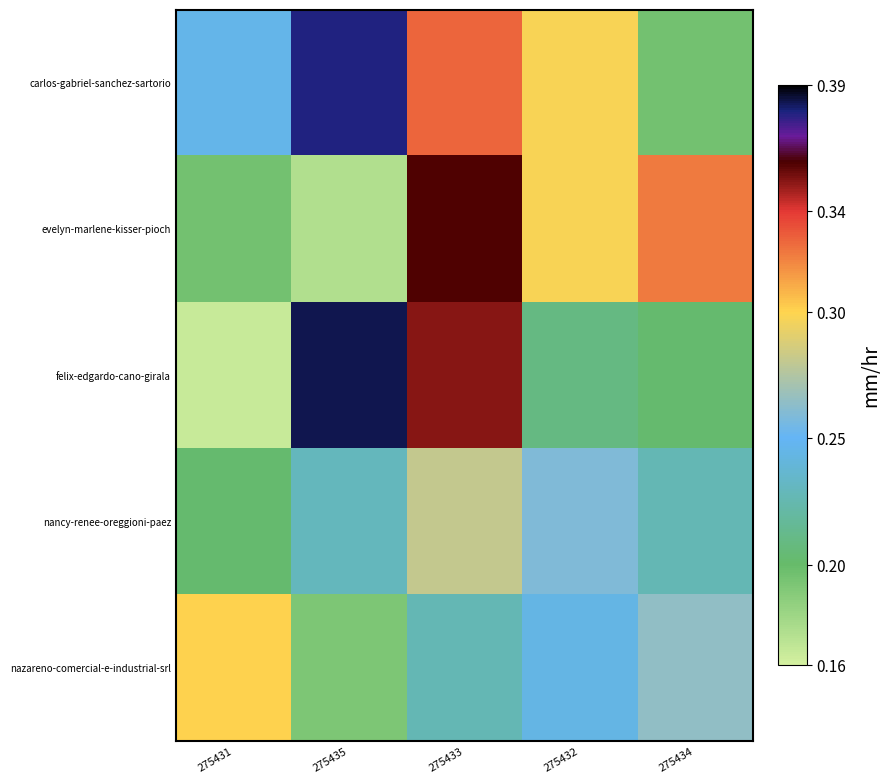

What is the minimum value shown in the chart?

0.2